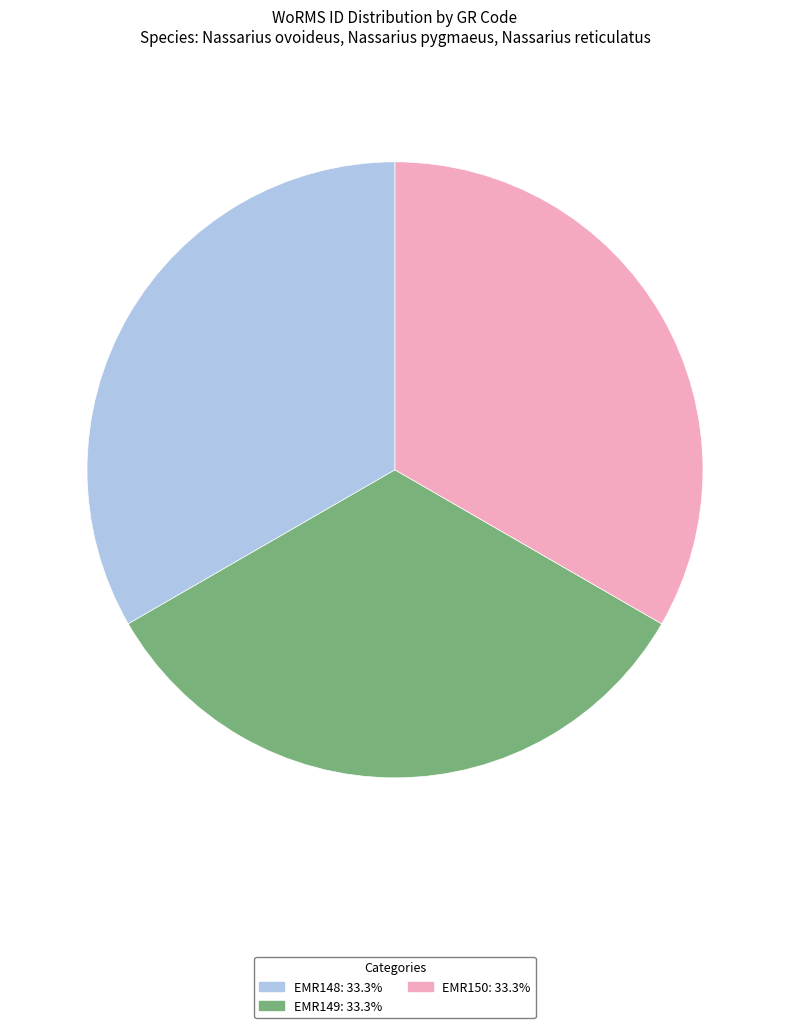

Is EMR149 the majority of the pie?

No